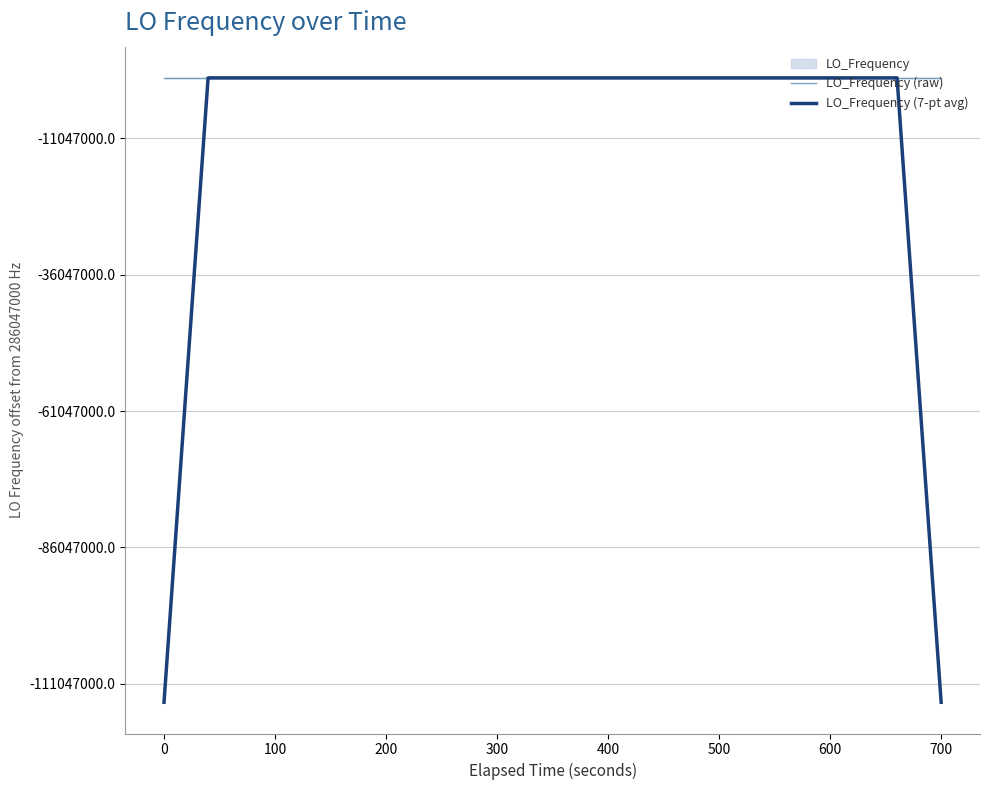

What is the difference between the maximum and minimum values in the LO_Frequency (7-pt avg) series?

114418802.3